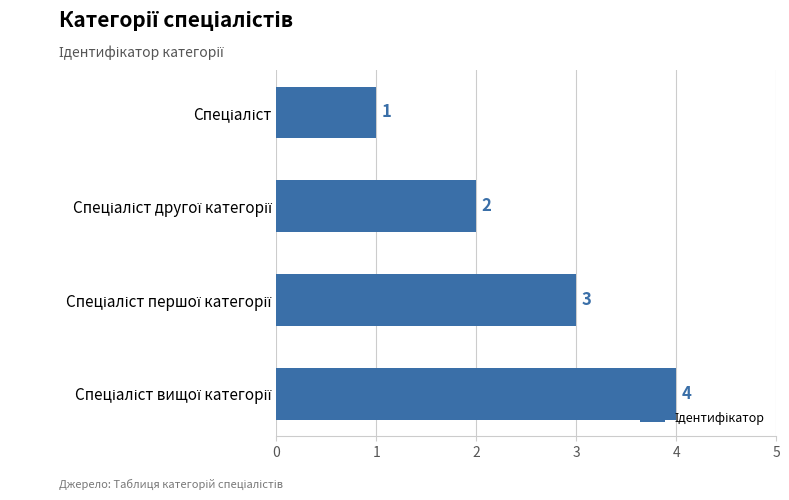

How many values are between 2 and 4?

3